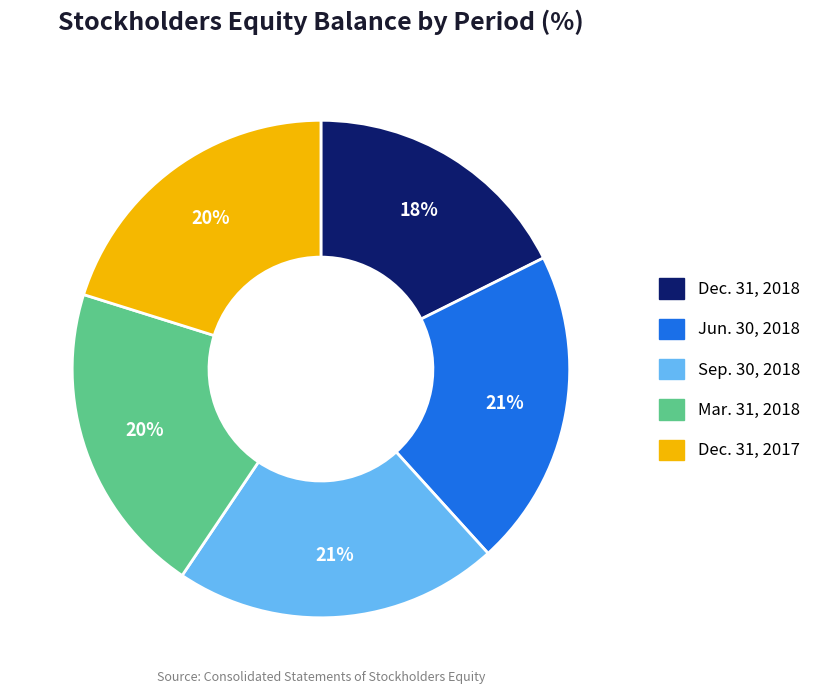

Which has a higher value, Sep. 30, 2018 or Dec. 31, 2018?

Sep. 30, 2018